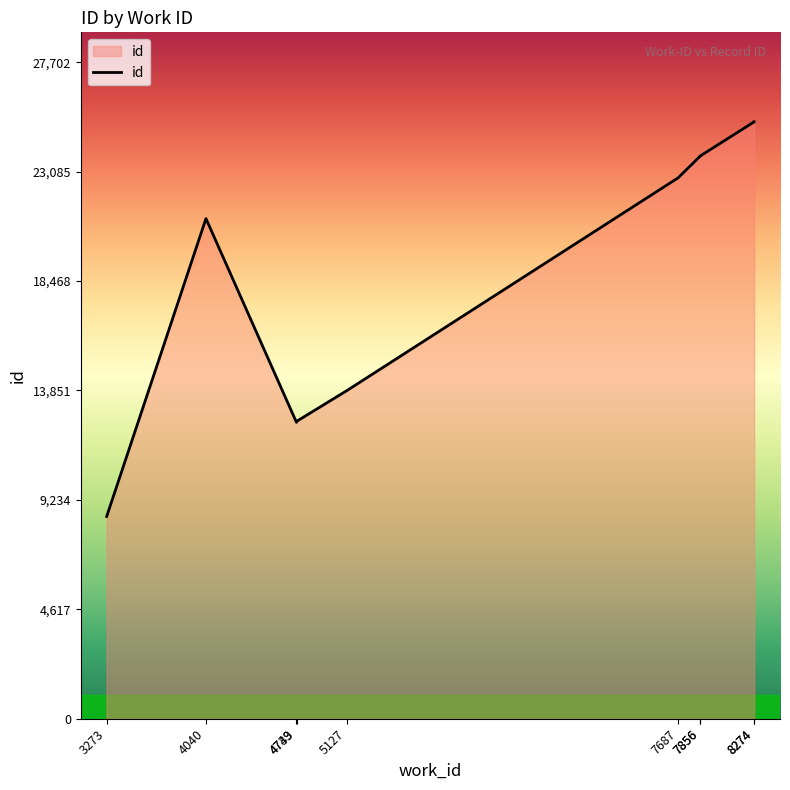

List the labels in order of value, largest first.

8274, 8274, 7856, 7856, 7687, 4040, 5127, 4743, 4739, 3273